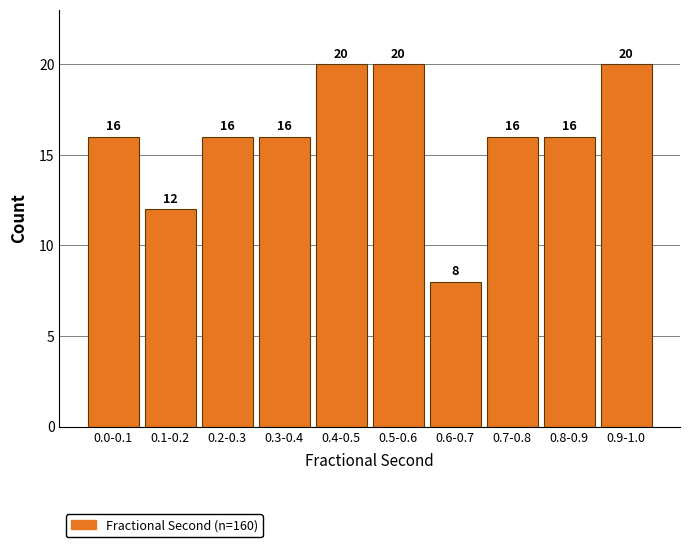

Reading right to left, transcribe all the data shown in this chart.

20	16	16	8	20	20	16	16	12	16